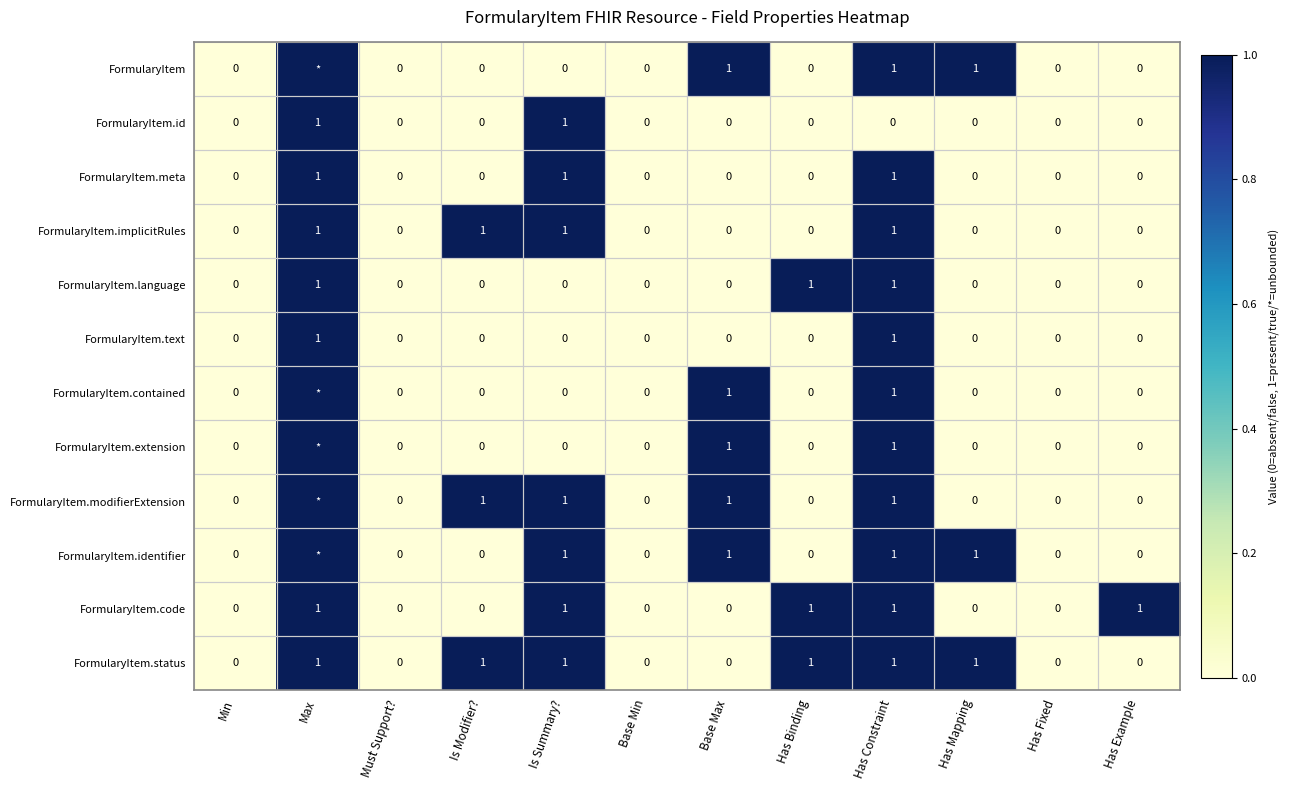

Read the FormularyItem.language value at Max.

1